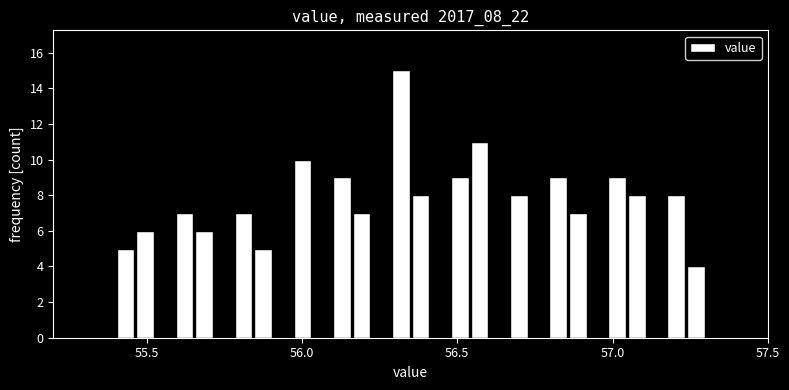

Read against the x-axis, roughly where is the centre of the tallest bar?

56.30